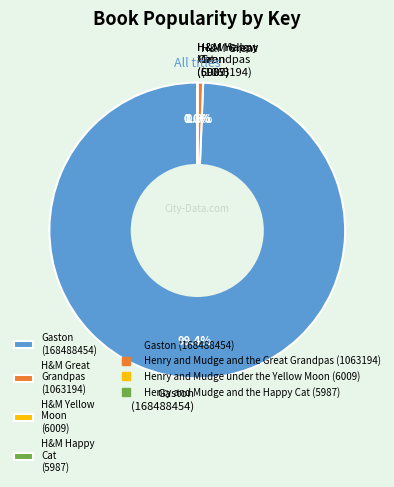

What is the largest slice in the pie chart?

Gaston (168488454)